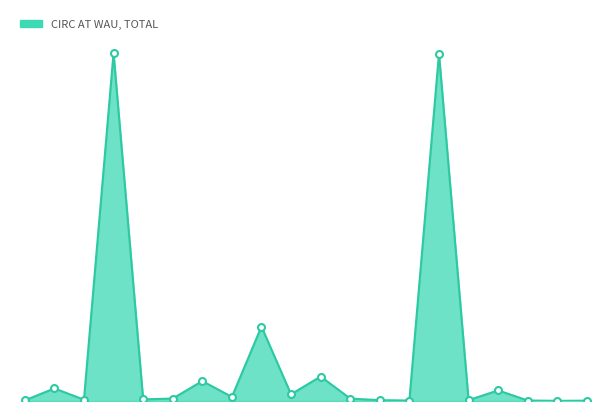

Reading left to right, what are all the values shown in this chart?

CIRC AT WAU, TOTAL: 4	77	8	2132	10	15	122	25	456	41	150	15	5	3	2128	5	65	3	1	2
CIRC AT WAU, ITEMS OWNED BY OTHERS: 4	9	5	917	10	15	45	25	81	41	30	0	5	3	1216	5	48	3	1	2